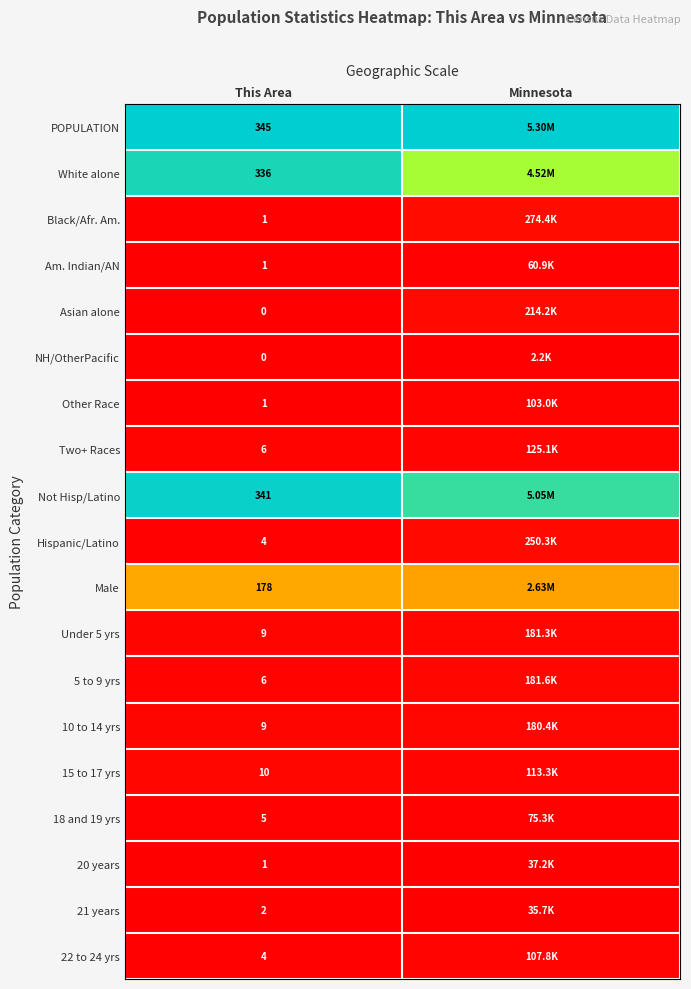

Which category has the lowest value across all series?

This Area